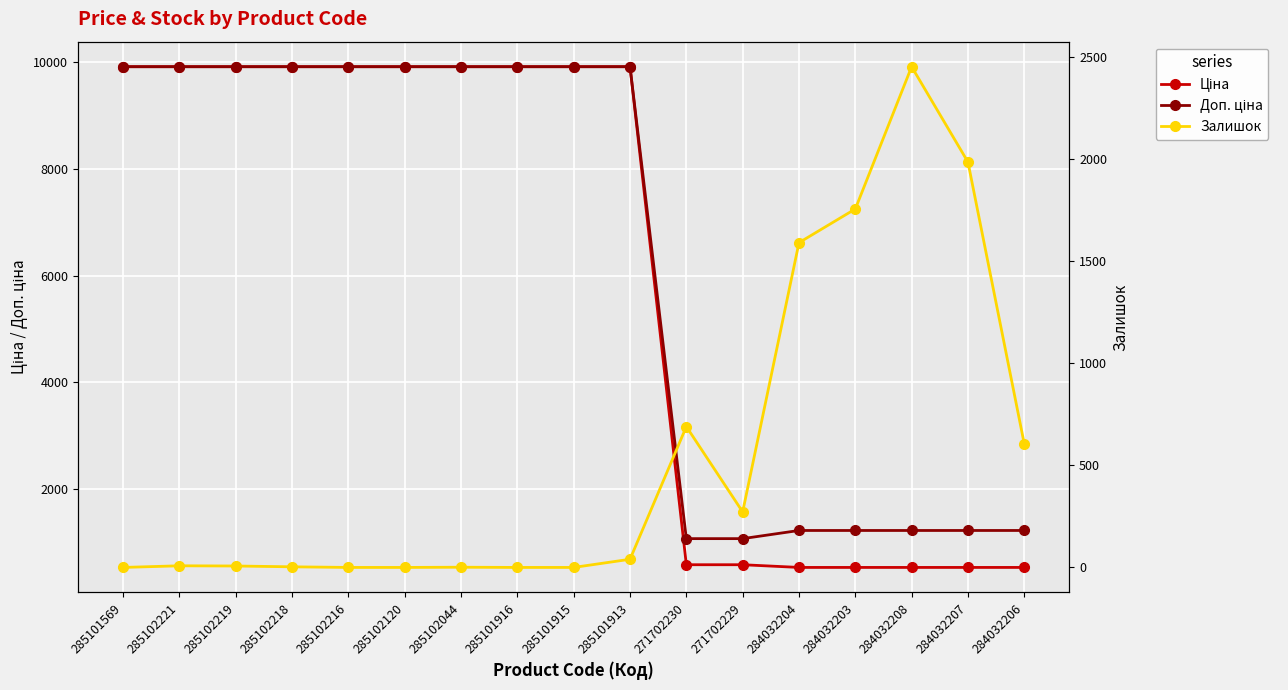

True or false: Доп. ціна and Ціна cross at least once.

False